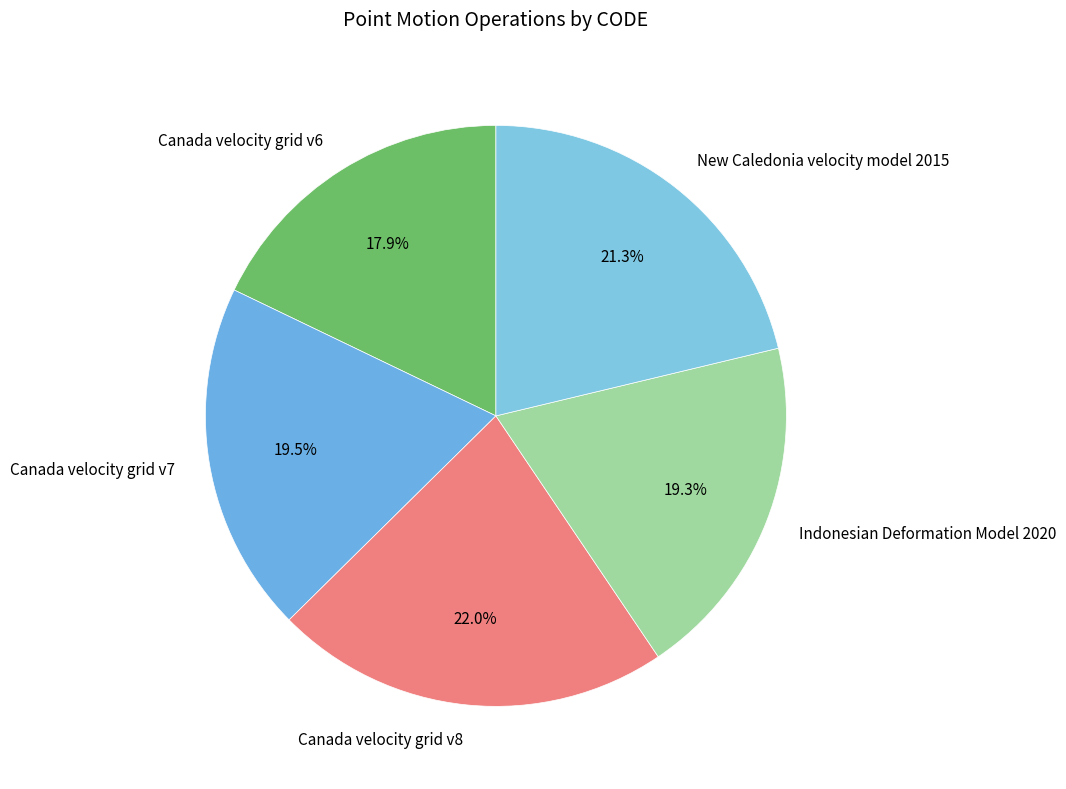

Which slice is the largest?

Canada velocity grid v8